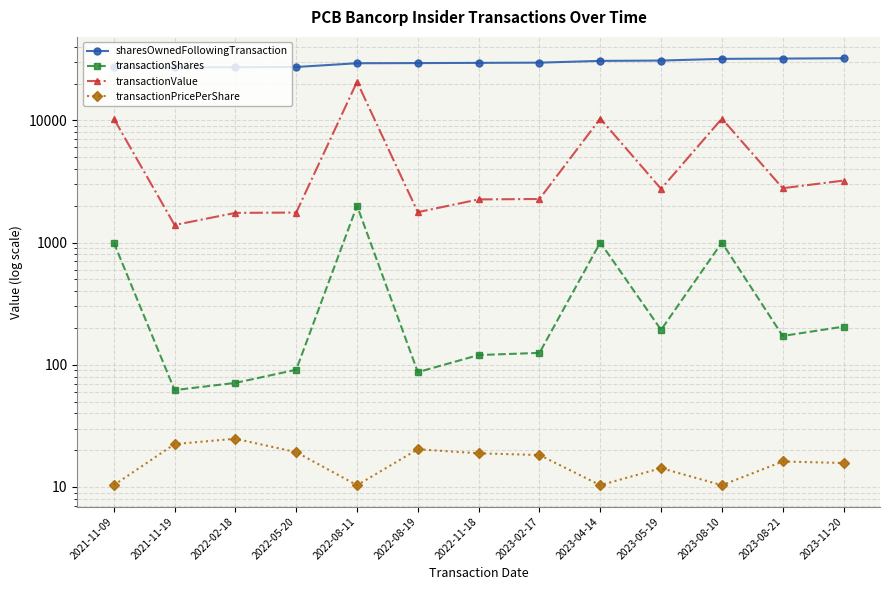

Is it true that transactionValue equals 20660.0 at 2022-08-11?

True